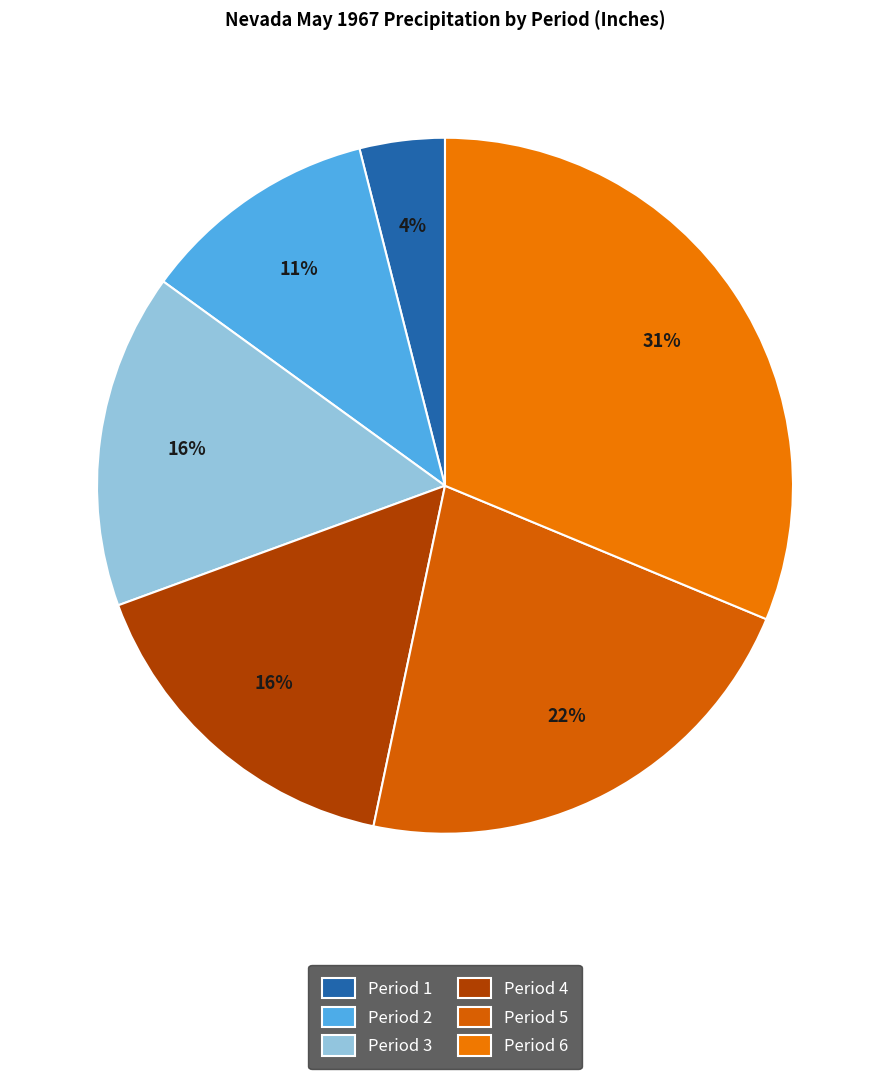

Is the sum of Period 4 and Period 2 greater than half?

No